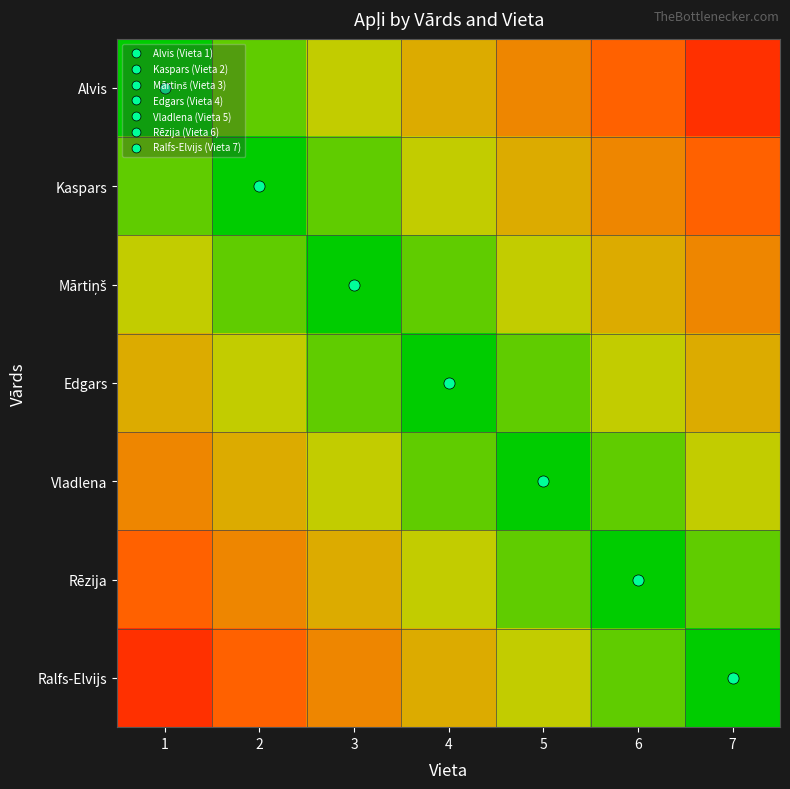

Which series has the largest range (max minus min)?

Alvis